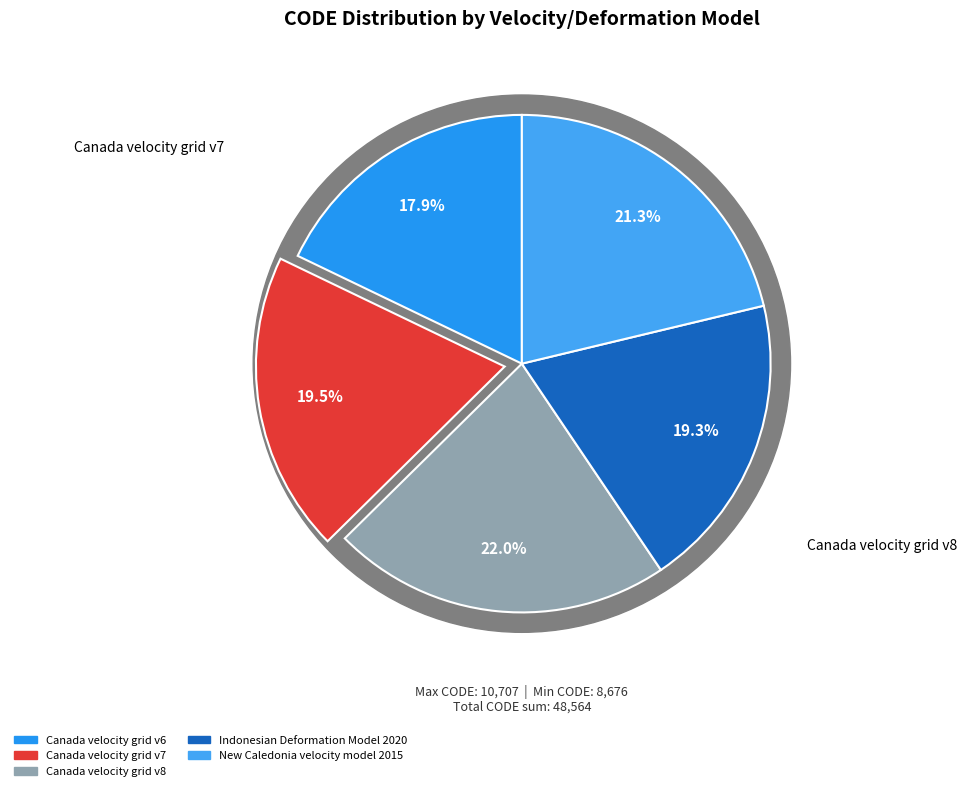

Count the number of slices in the pie.

5